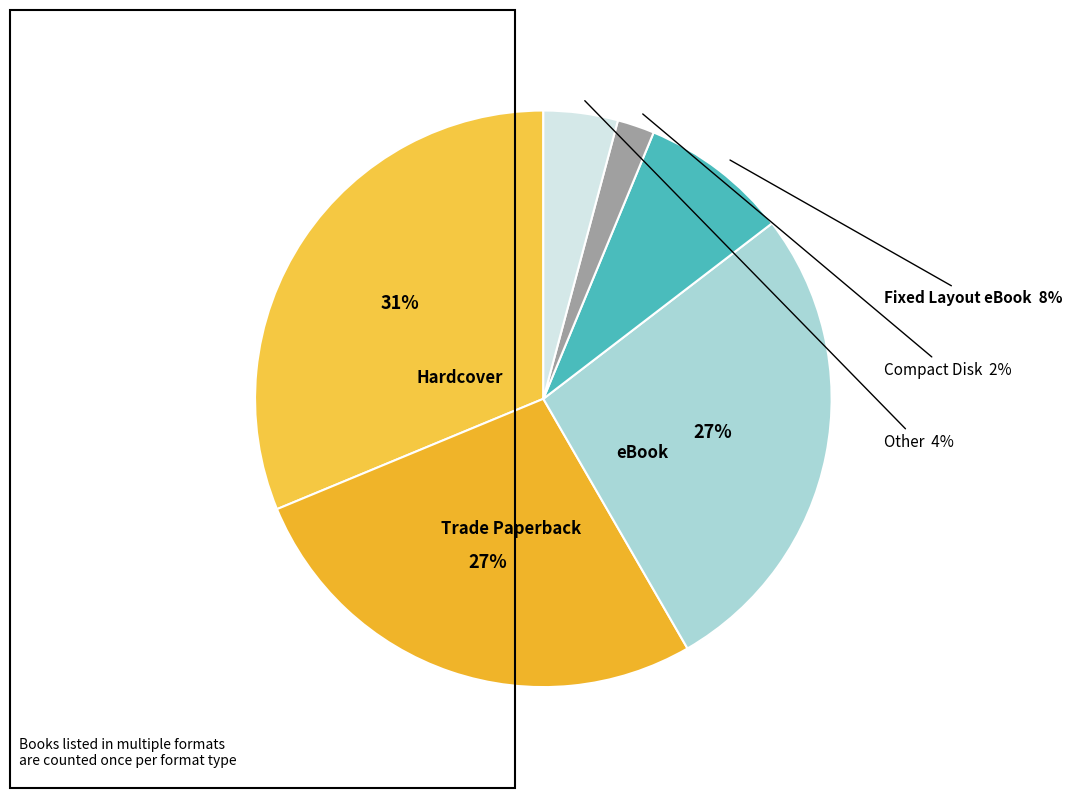

Does any single category account for the majority?

No